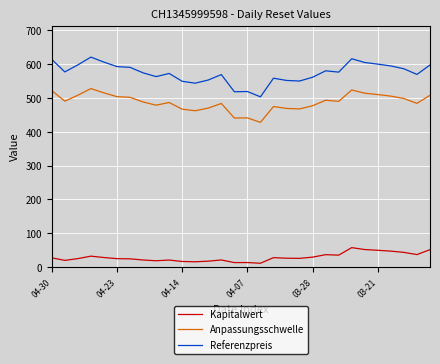

How many values in the Referenzpreis series exceed 576?

15